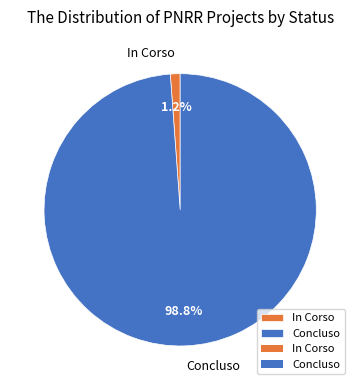

Which slice is the largest?

Concluso